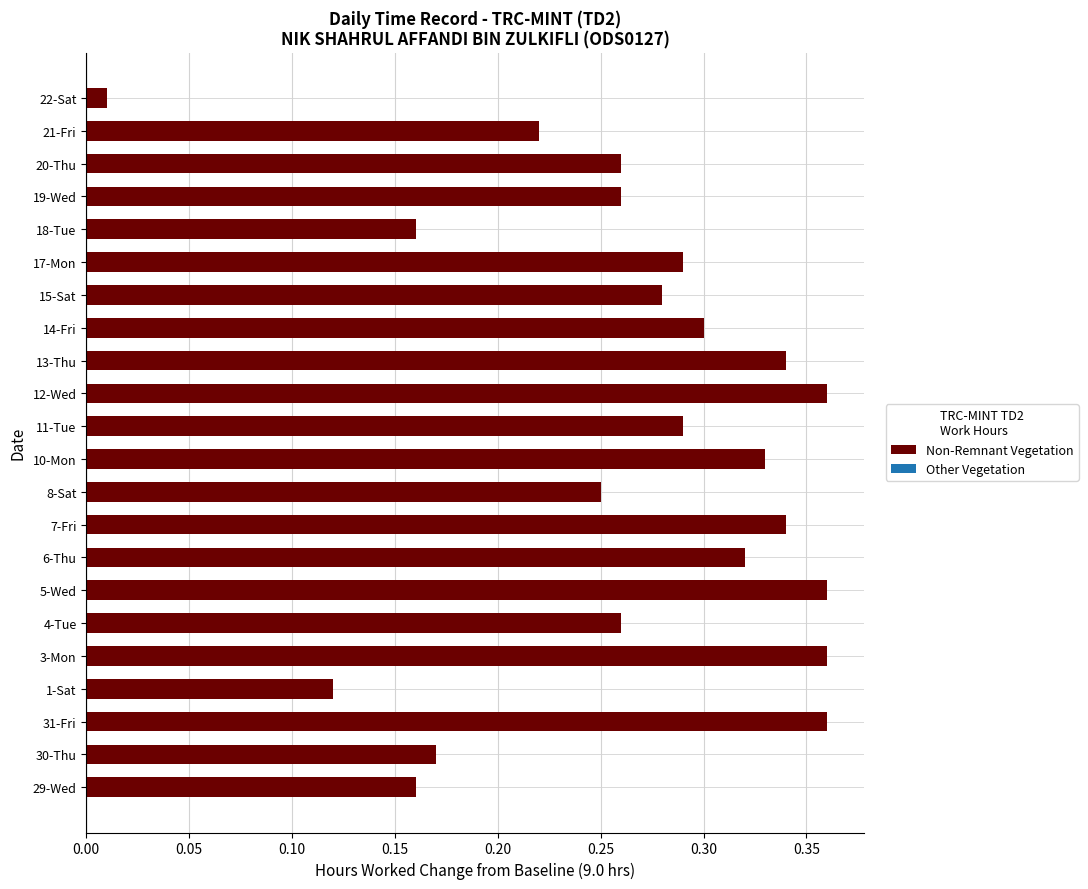

At which label is the value closest to 0?

22-Sat